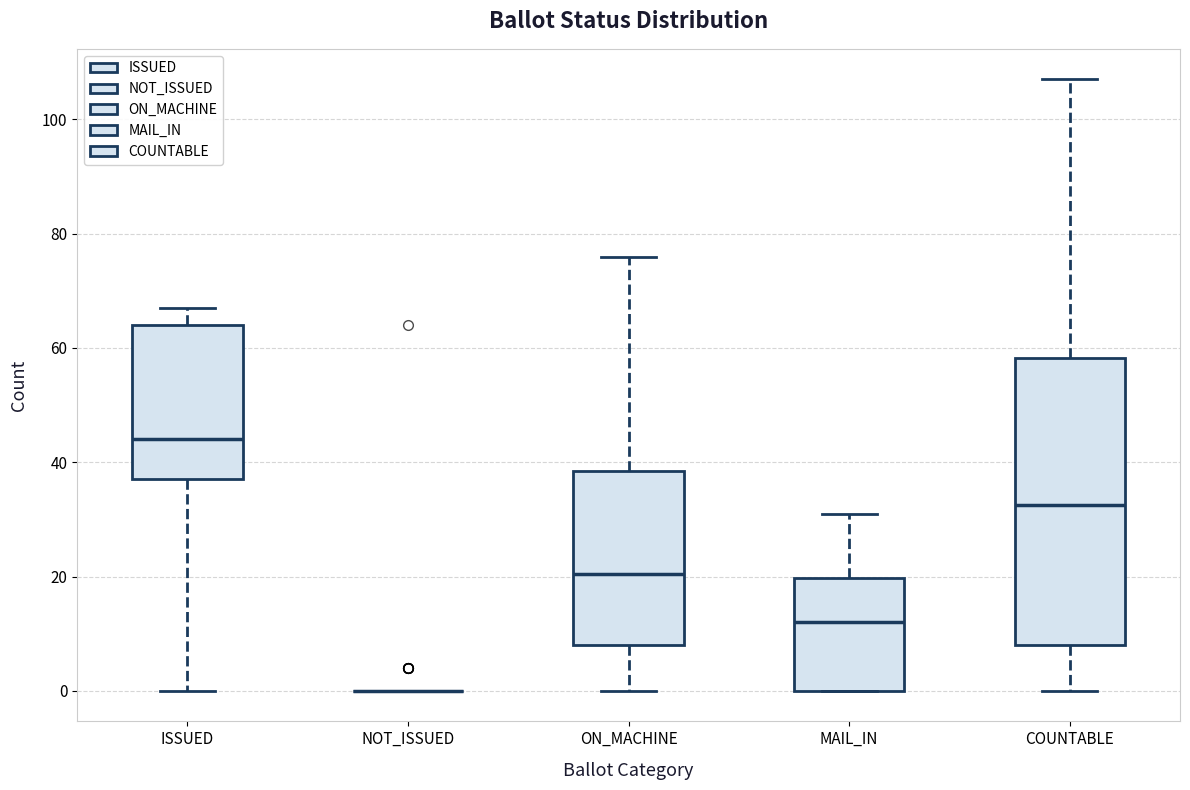

Reading left to right, transcribe this box plot: for each box, give where its median line is, the range the box spans, and where its two whiskers end, as read against the y-axis. The values are not printed on the chart, so give them approximately, as read against the axis.

ISSUED: median 44, box 38 to 64, whiskers 0 to 68
NOT_ISSUED: box collapsed to a line at 0, whiskers 0 to 0
ON_MACHINE: median 20, box 8 to 38, whiskers 0 to 76
MAIL_IN: median 12, box 0 to 20, whiskers 0 to 32
COUNTABLE: median 32, box 8 to 58, whiskers 0 to 108